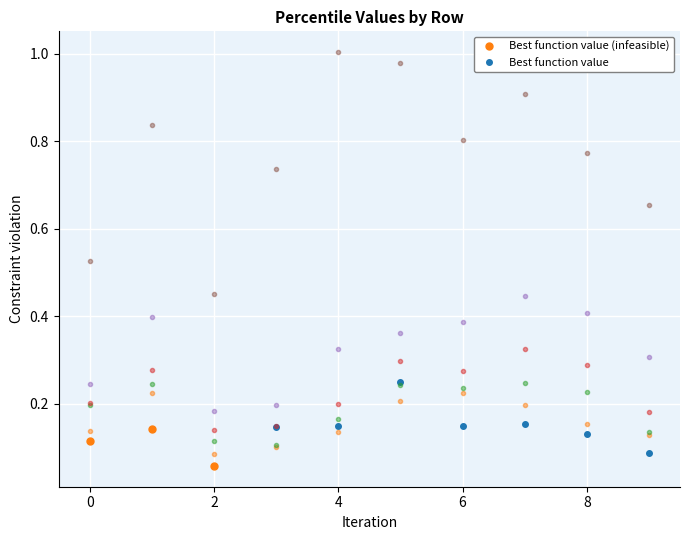

What is the sum of all pct65 values?

2.3